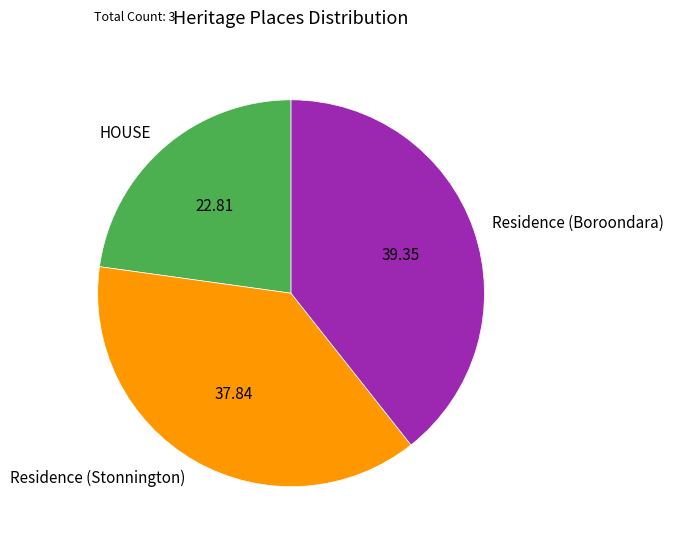

Does any single category account for the majority?

No